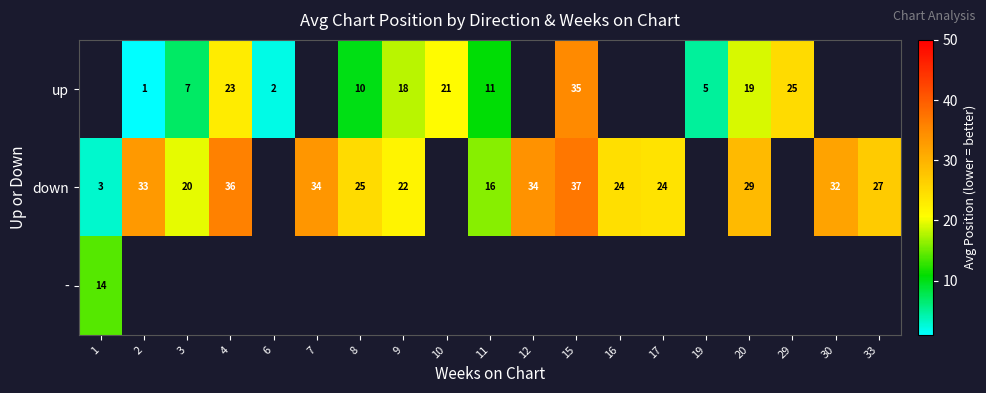

Is it true that down equals 1.2 at 1?

False